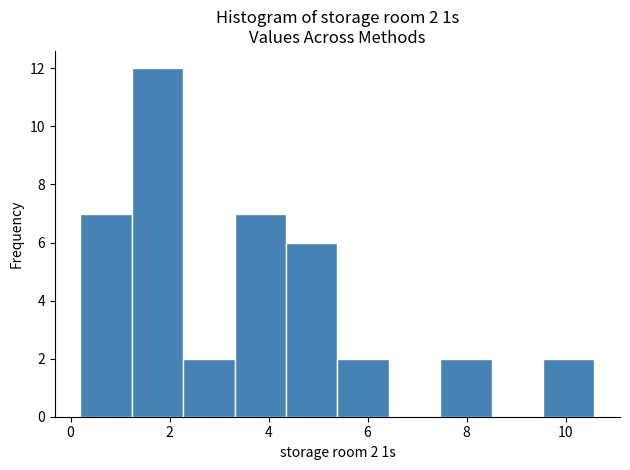

Over which range of the x-axis is the bar tallest?

1.2 to 2.2